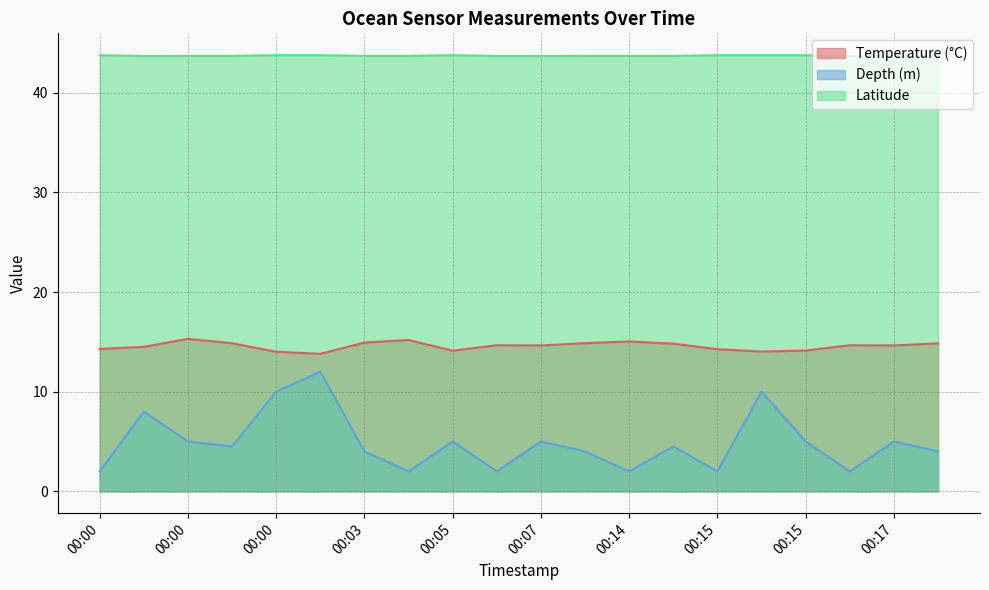

What is the average value of the Depth (m) series?

4.9